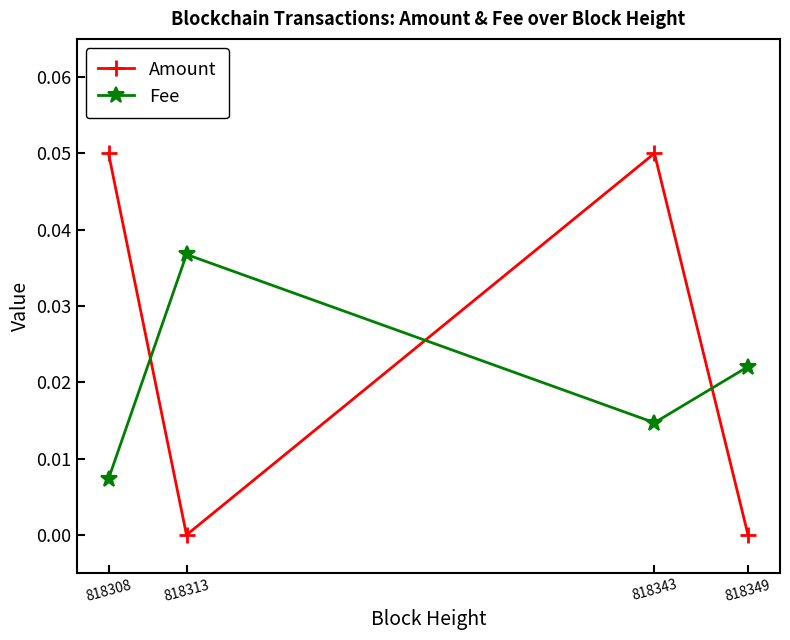

Which series has the largest range (max minus min)?

Amount